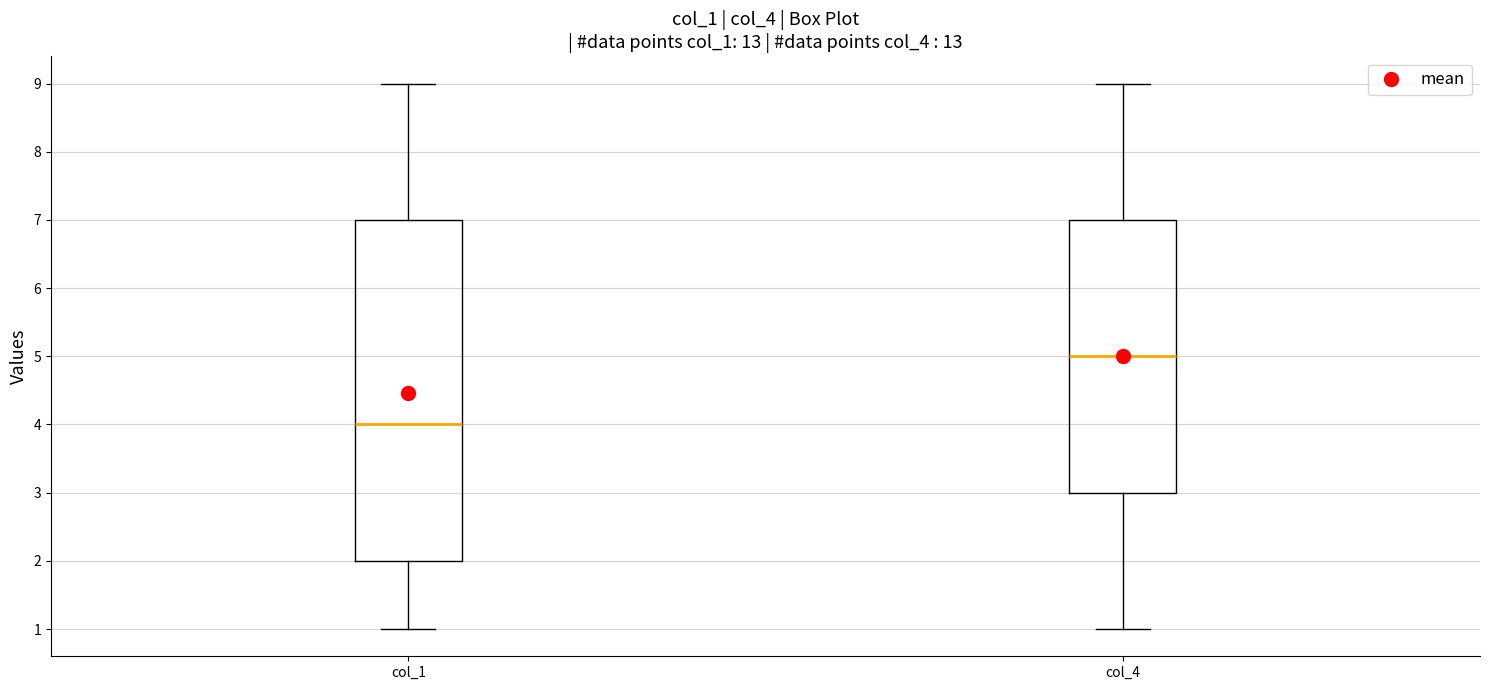

Which box's median line is the highest?

col_4